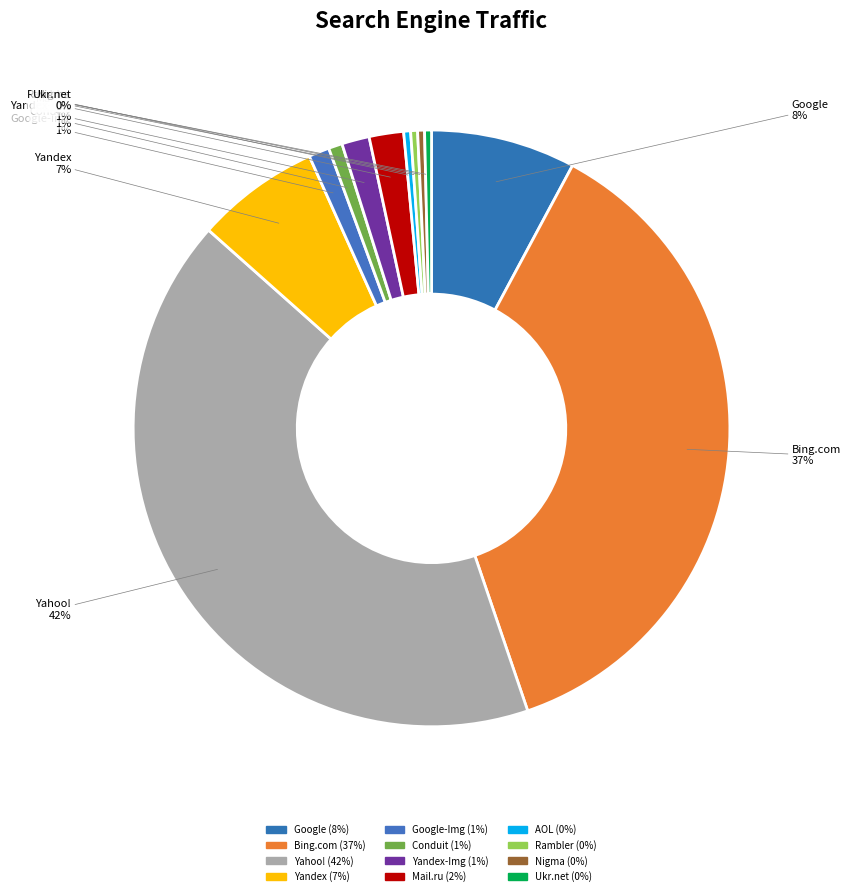

How many segments does this pie chart have?

12